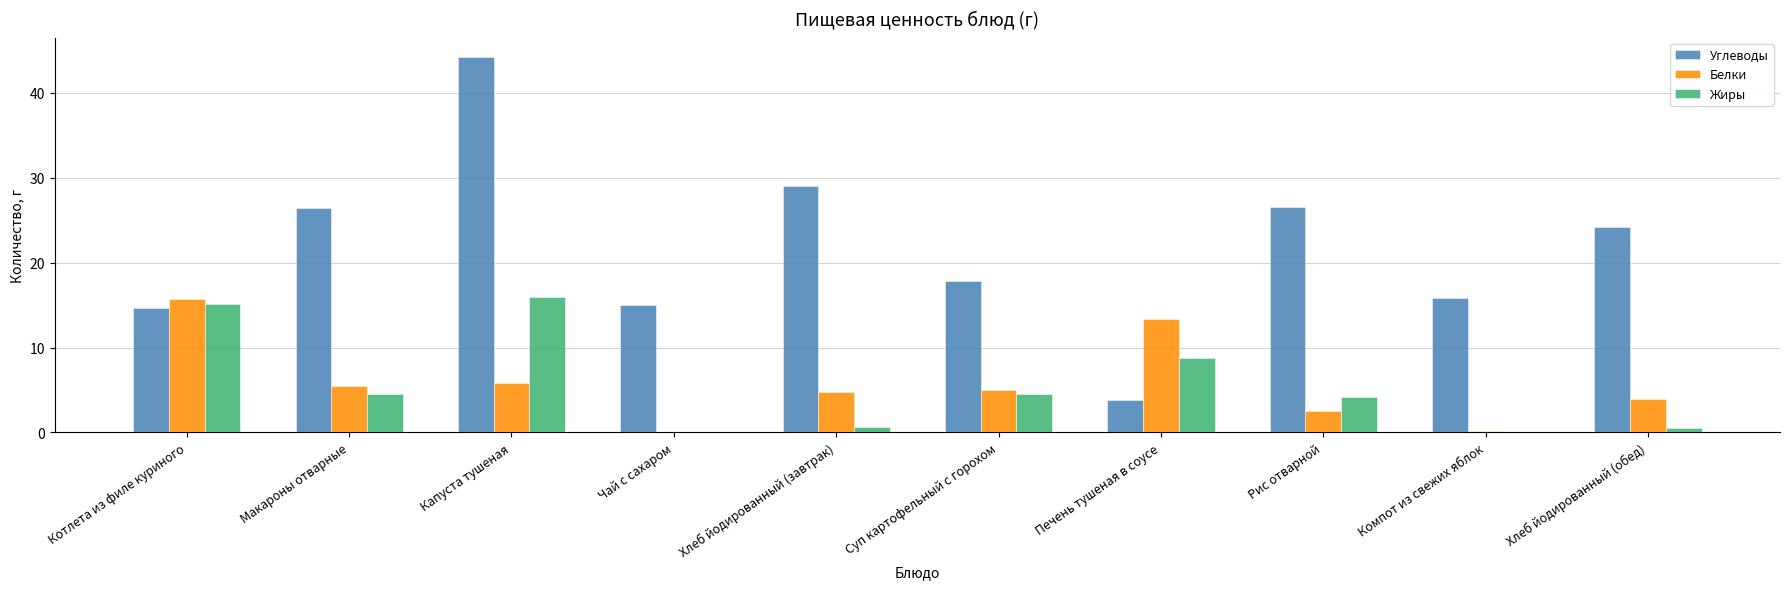

Which series has the widest spread of values?

Углеводы